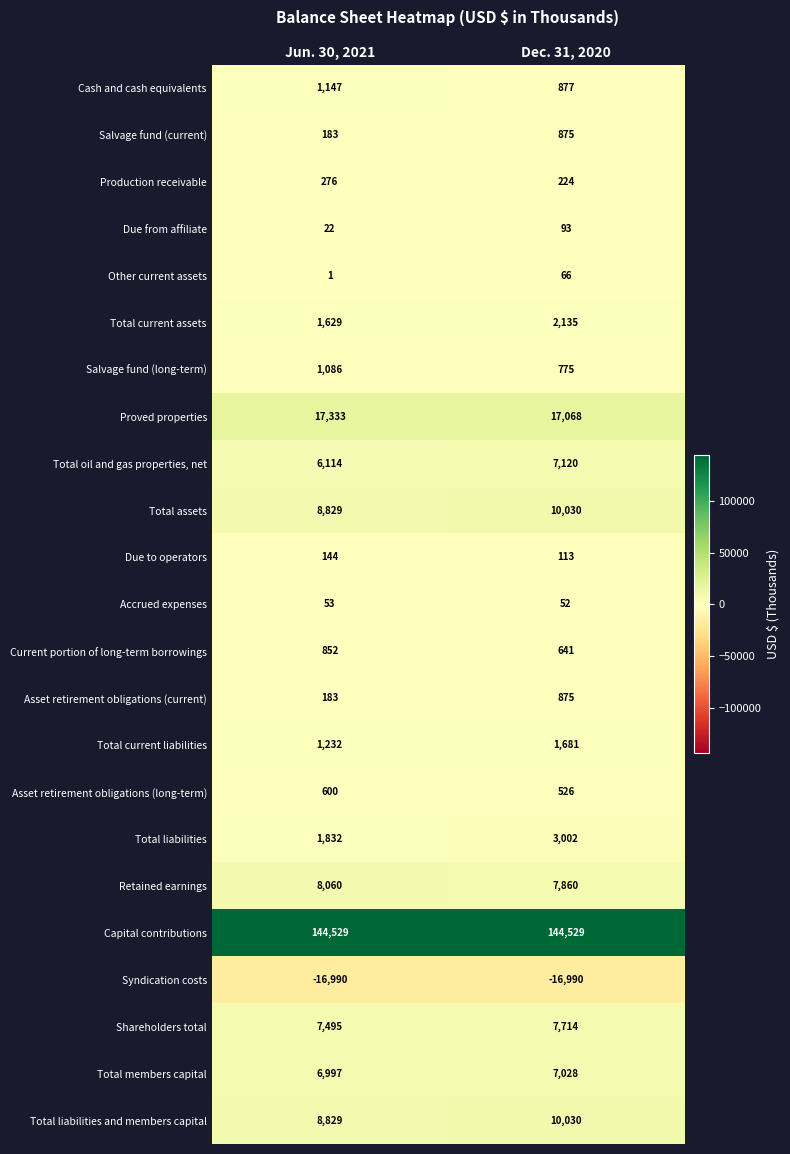

What is the total value across all series at Jun. 30, 2021?

200436